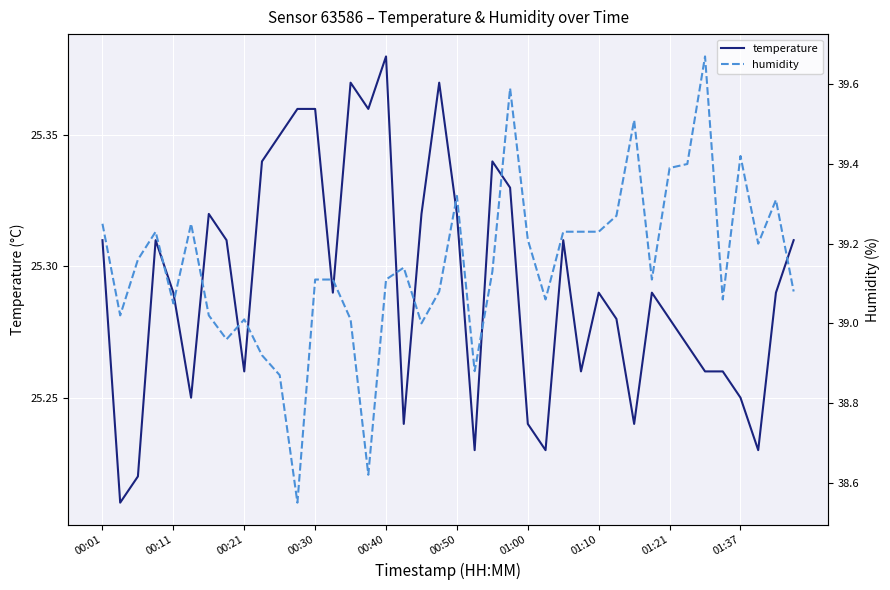

True or false: temperature has a value of 13.8 at 00:40.

False